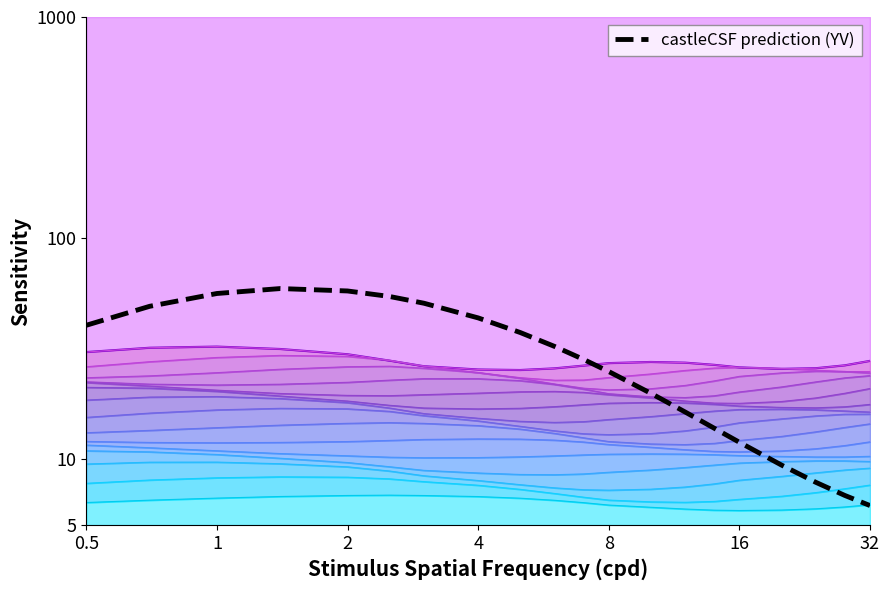

True or false: the data shows 55.9 at 1.

True